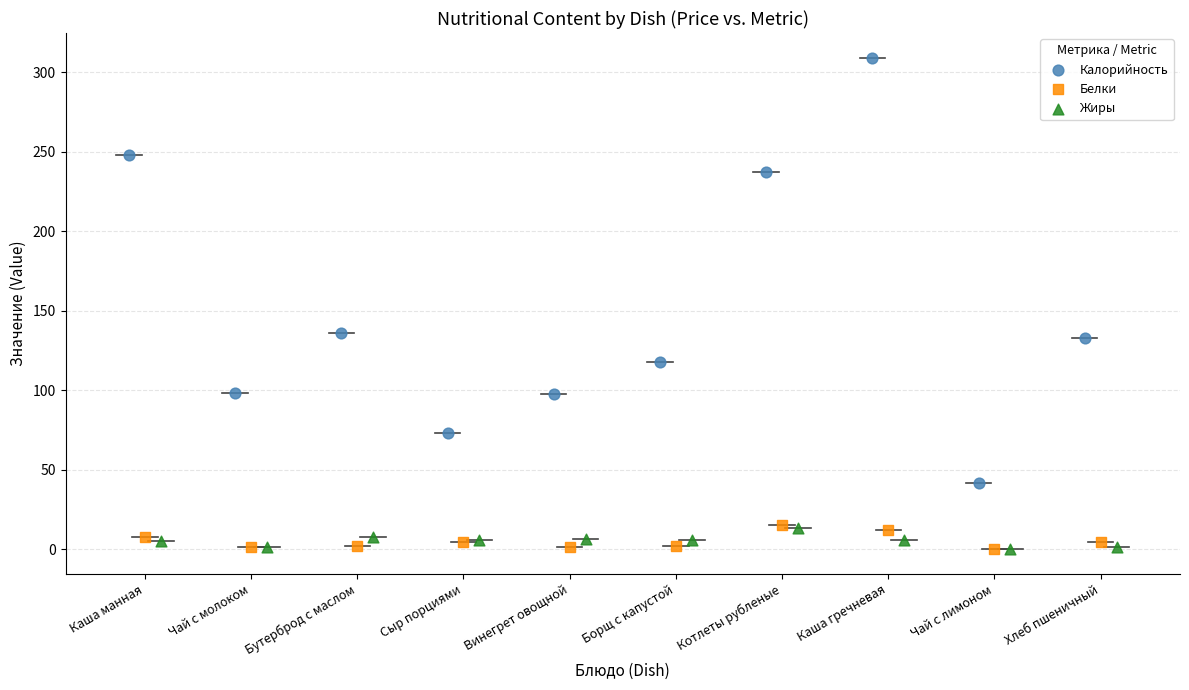

Which series contains the highest Y value?

Калорийность